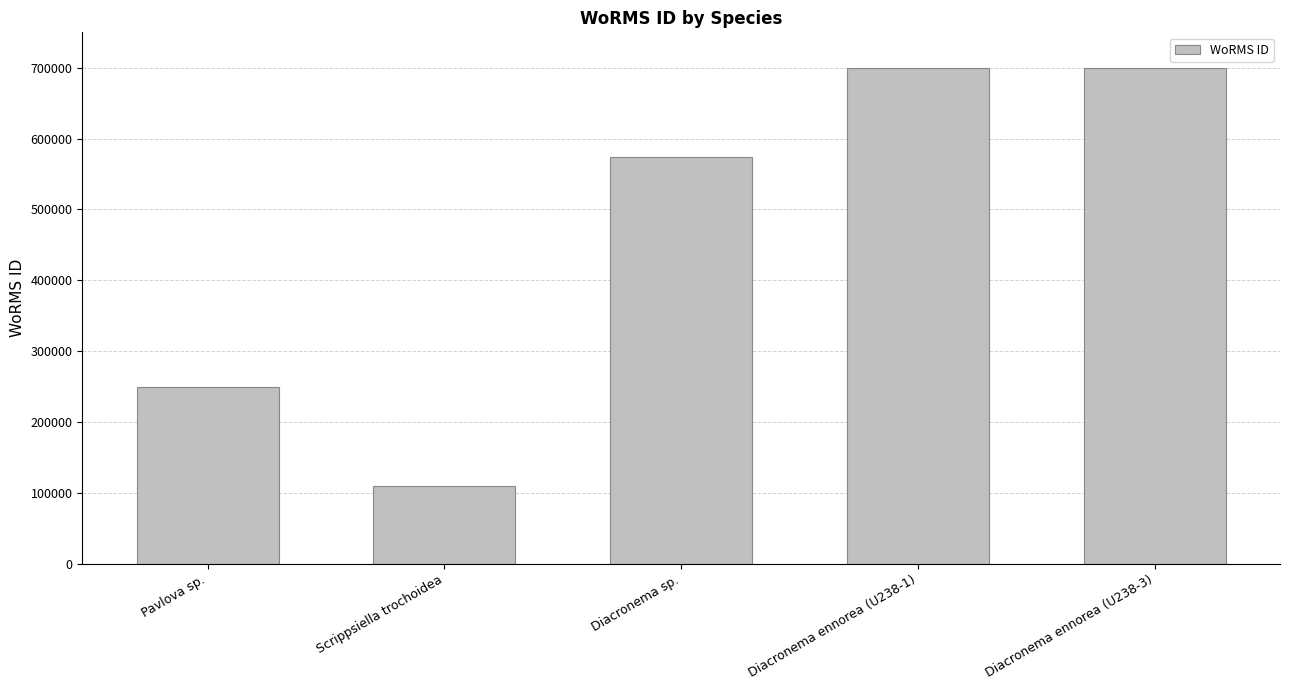

What is the average value?

466599